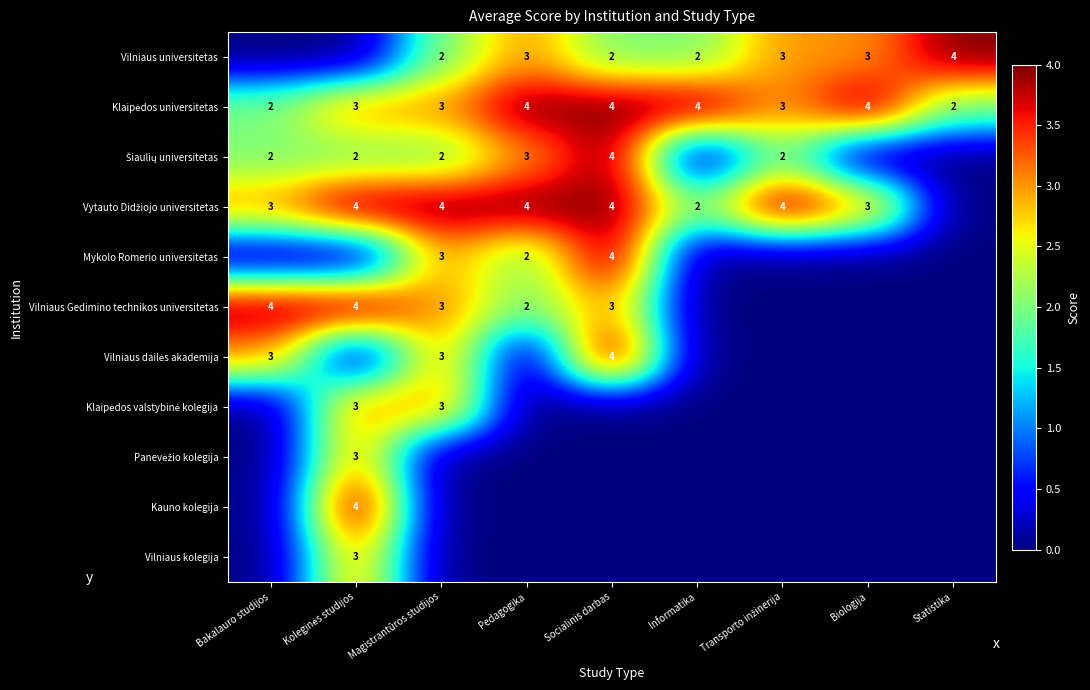

At how many categories does at least one series exceed 0?

9